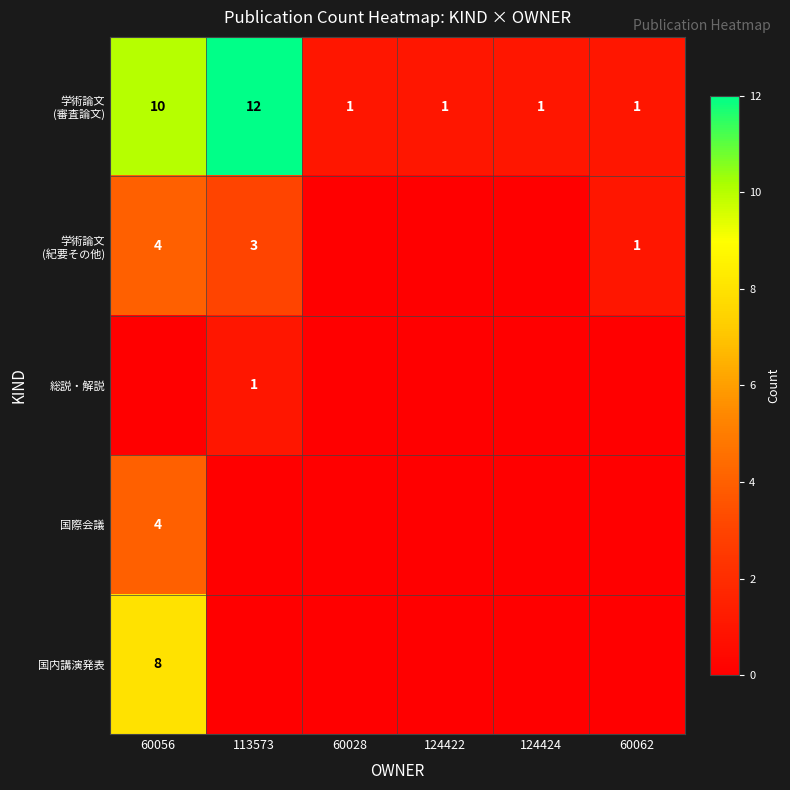

Count the number of categories in the chart.

6